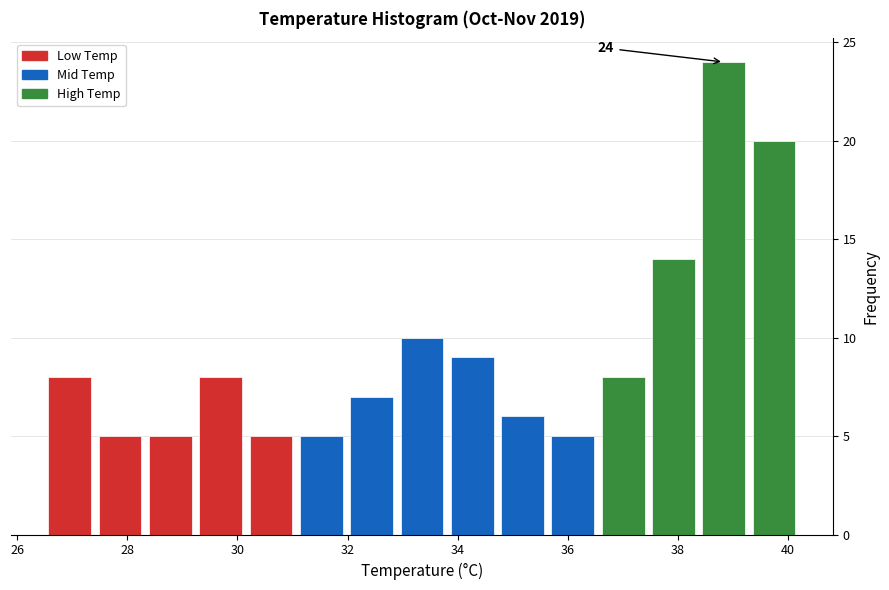

Which range on the x-axis has the tallest bar?

38.4 to 39.2